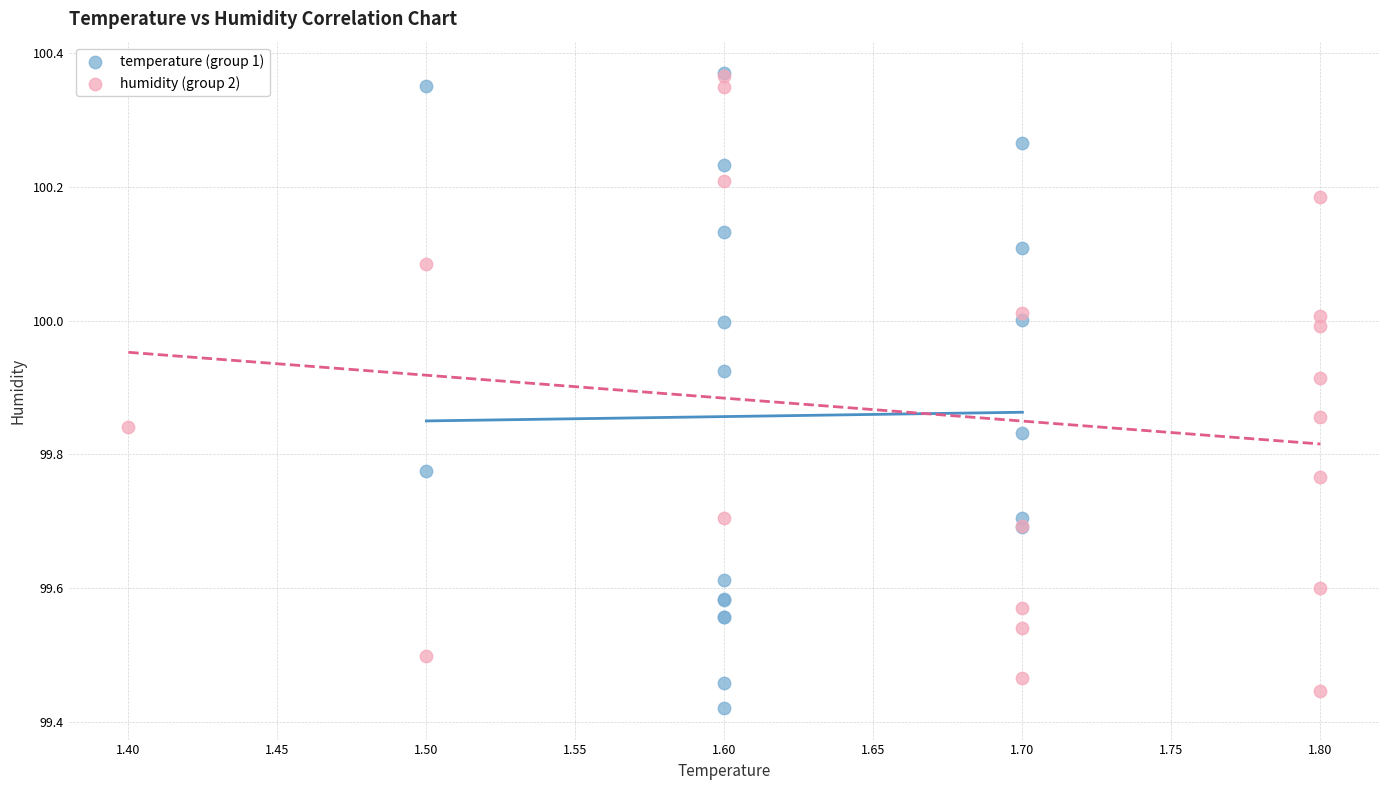

What are all the series names shown in the legend?

temperature (group 1), humidity (group 2)